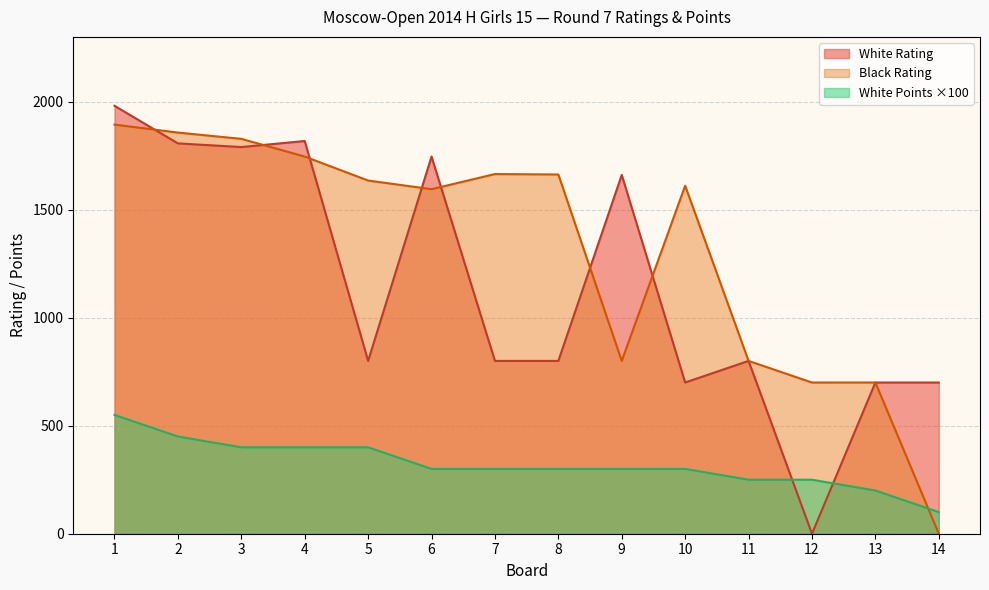

In White Rating, how many points are lower than both neighbors (excluding endpoints)?

4